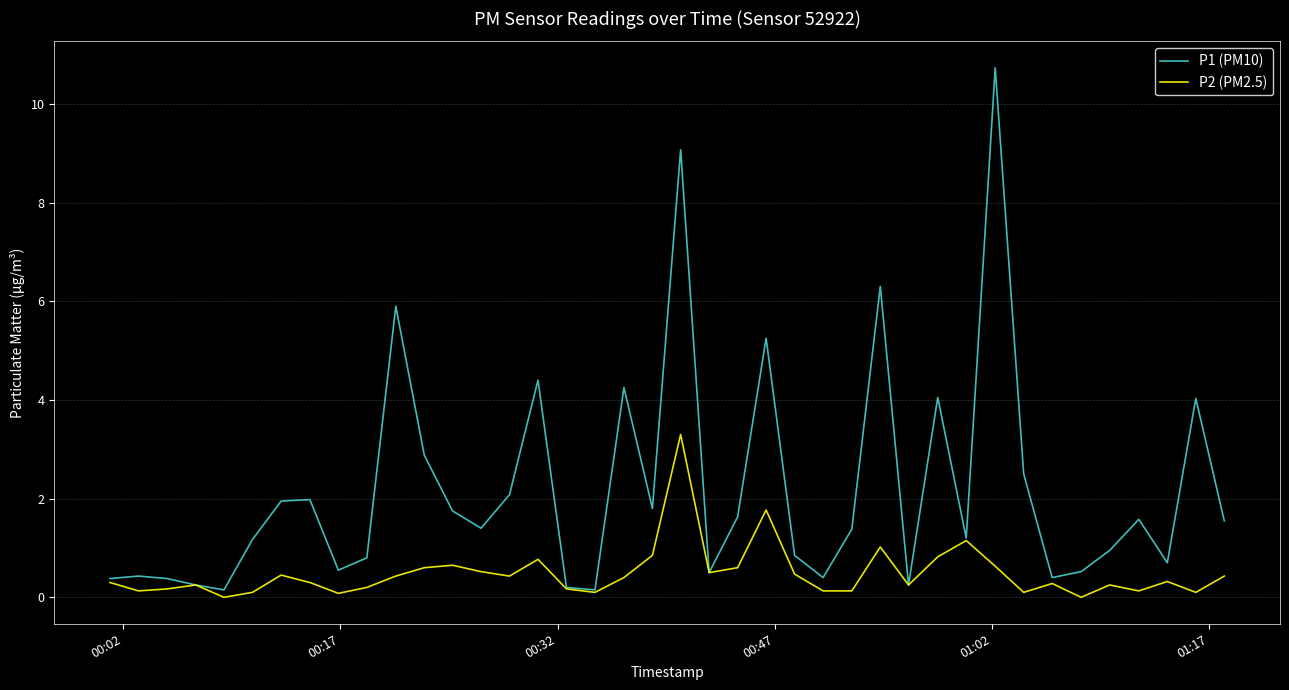

How many lines are shown in the chart?

2